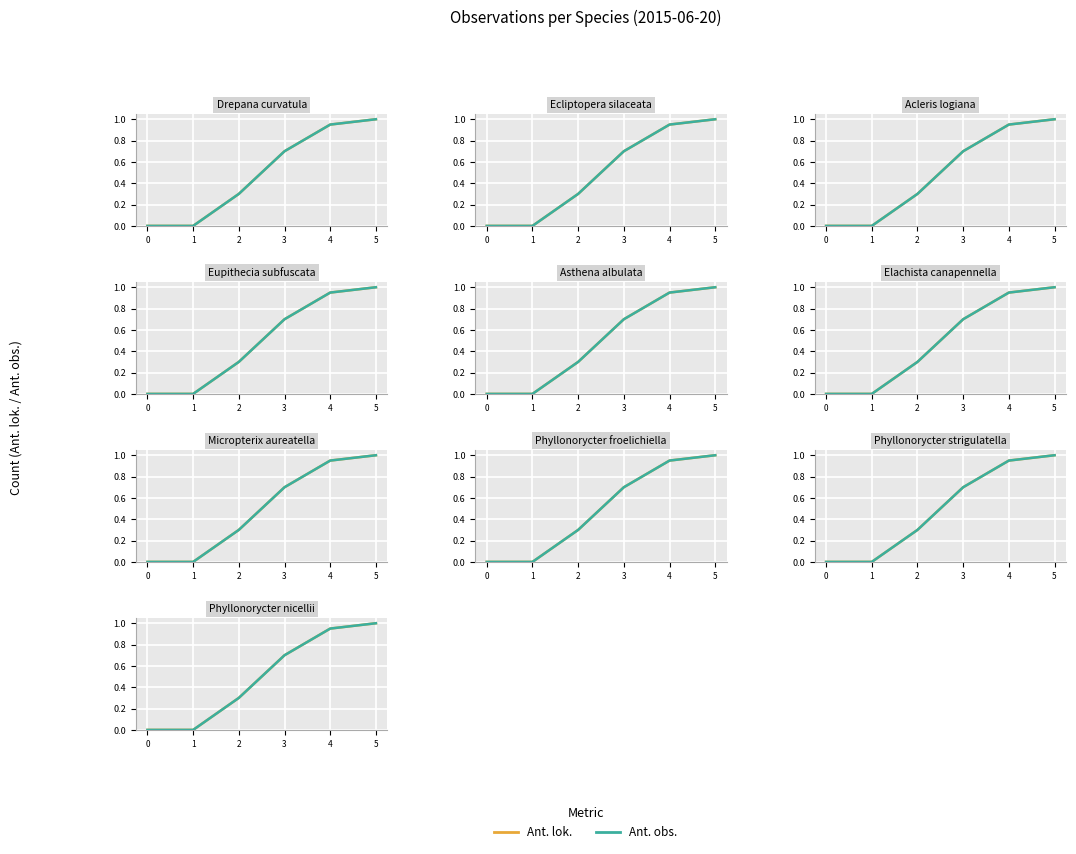

The value of Ant. lok. at 2 is 0.3. True or false?

True